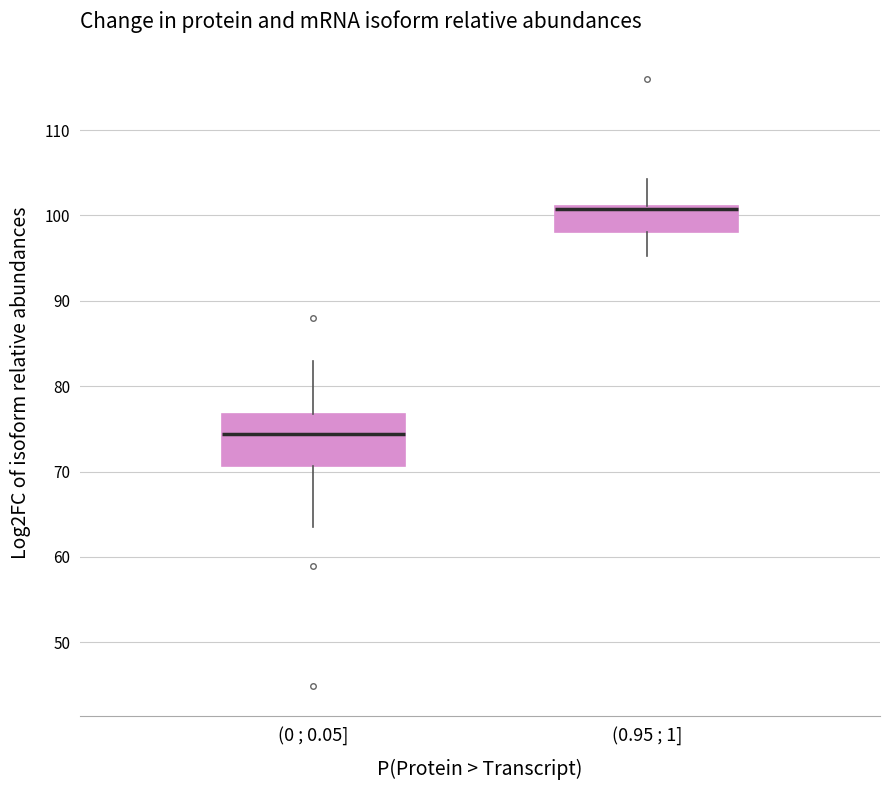

Reading left to right, read every box against the y-axis: the position of its median line, the range the box covers, and the ends of its whiskers. The values are not printed on the chart, so give them approximately, as read against the axis.

(0 ; 0.05]: median 74, box 71 to 77, whiskers 64 to 83
(0.95 ; 1]: median 101 (just below the box's upper edge), box 98 to 101, whiskers 95 to 104